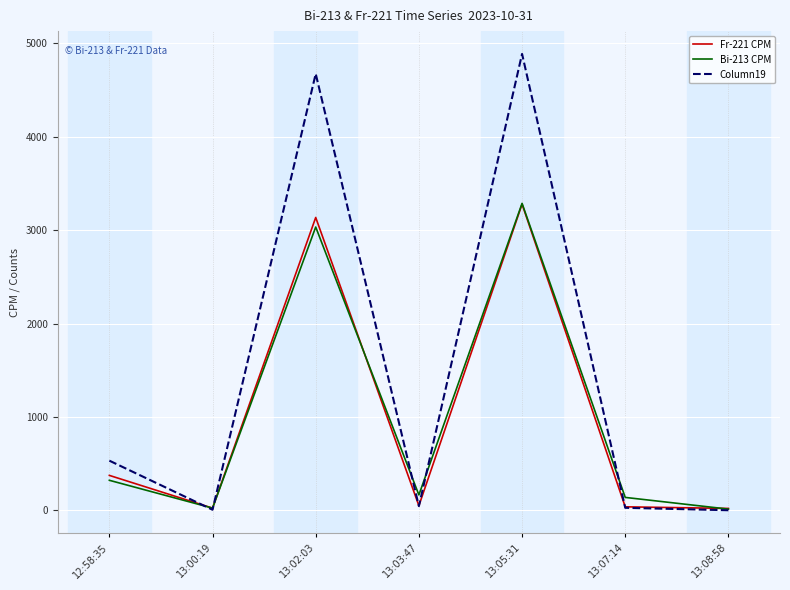

What are all the series names shown in the legend?

Fr-221 CPM, Bi-213 CPM, Column19